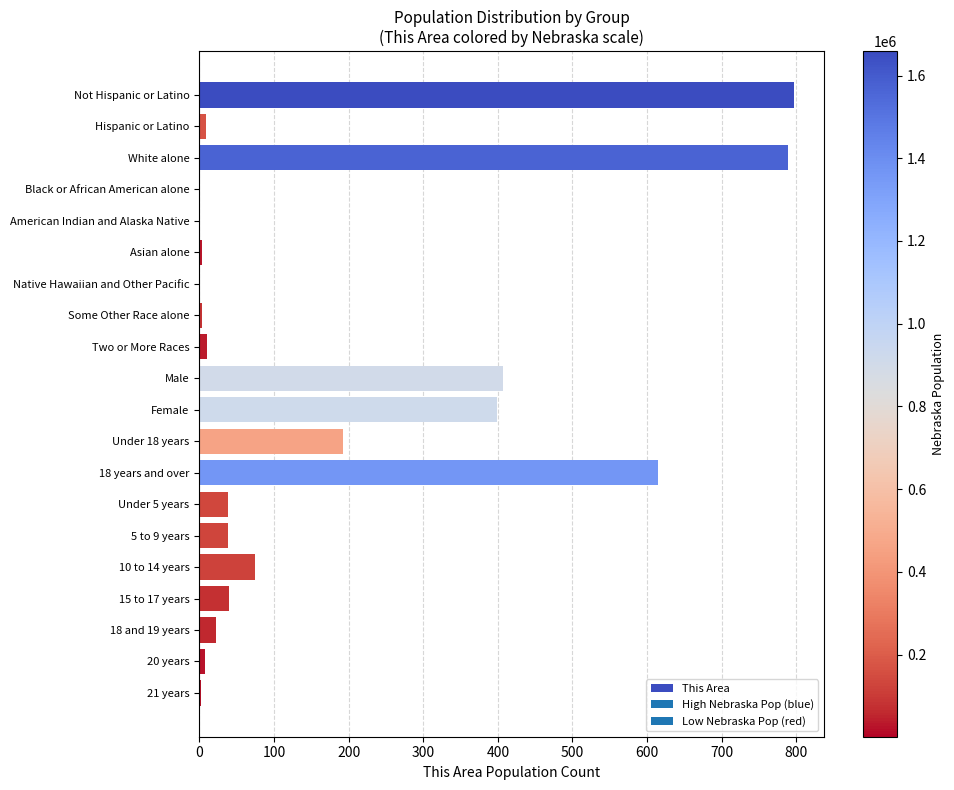

At which label is the value closest to 398?

Female